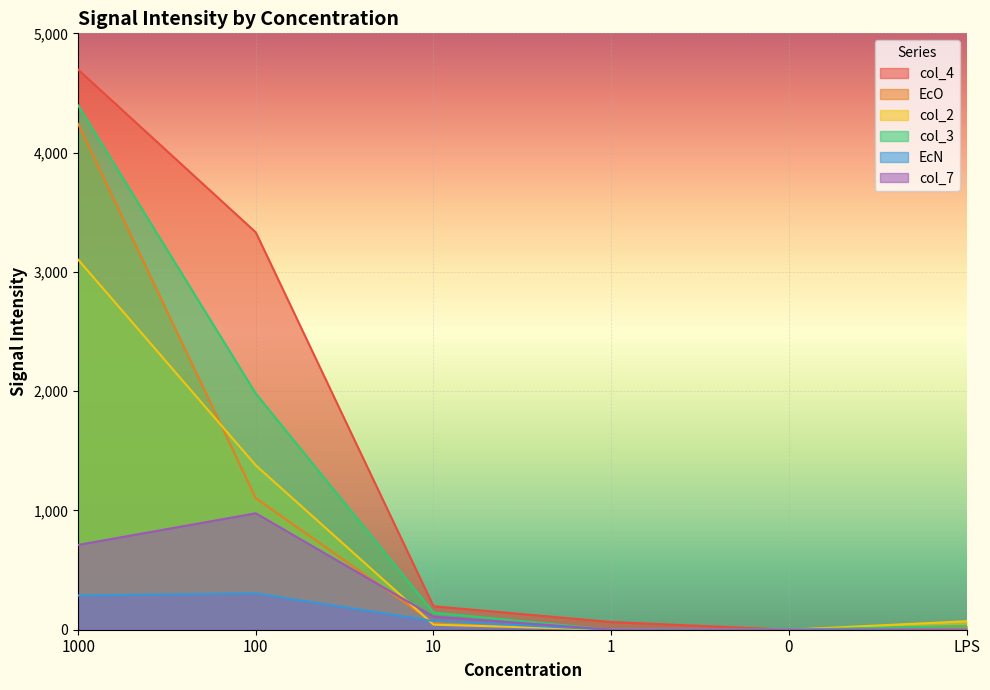

What is the sum of the EcO values at 100 and 0?

1101.9